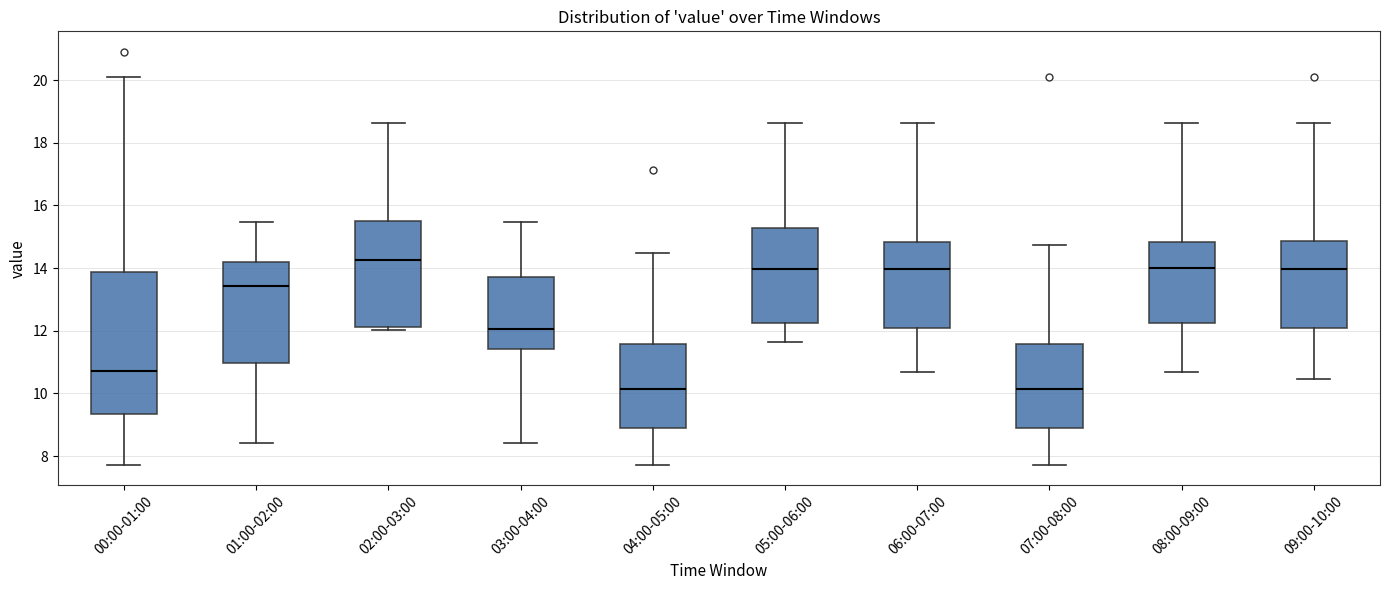

Reading left to right, read every box against the y-axis: the position of its median line, the range the box covers, and the ends of its whiskers. The values are not printed on the chart, so give them approximately, as read against the axis.

00:00-01:00: median 10.8, box 9.4 to 13.8, whiskers 7.8 to 20.2
01:00-02:00: median 13.4, box 11.0 to 14.2, whiskers 8.4 to 15.4
02:00-03:00: median 14.2, box 12.2 to 15.6, whiskers 12.0 to 18.6
03:00-04:00: median 12.0, box 11.4 to 13.8, whiskers 8.4 to 15.4
04:00-05:00: median 10.2, box 8.8 to 11.6, whiskers 7.8 to 14.4
05:00-06:00: median 14.0, box 12.2 to 15.2, whiskers 11.6 to 18.6
06:00-07:00: median 14.0, box 12.0 to 14.8, whiskers 10.6 to 18.6
07:00-08:00: median 10.2, box 8.8 to 11.6, whiskers 7.8 to 14.8
08:00-09:00: median 14.0, box 12.2 to 14.8, whiskers 10.6 to 18.6
09:00-10:00: median 14.0, box 12.0 to 14.8, whiskers 10.4 to 18.6